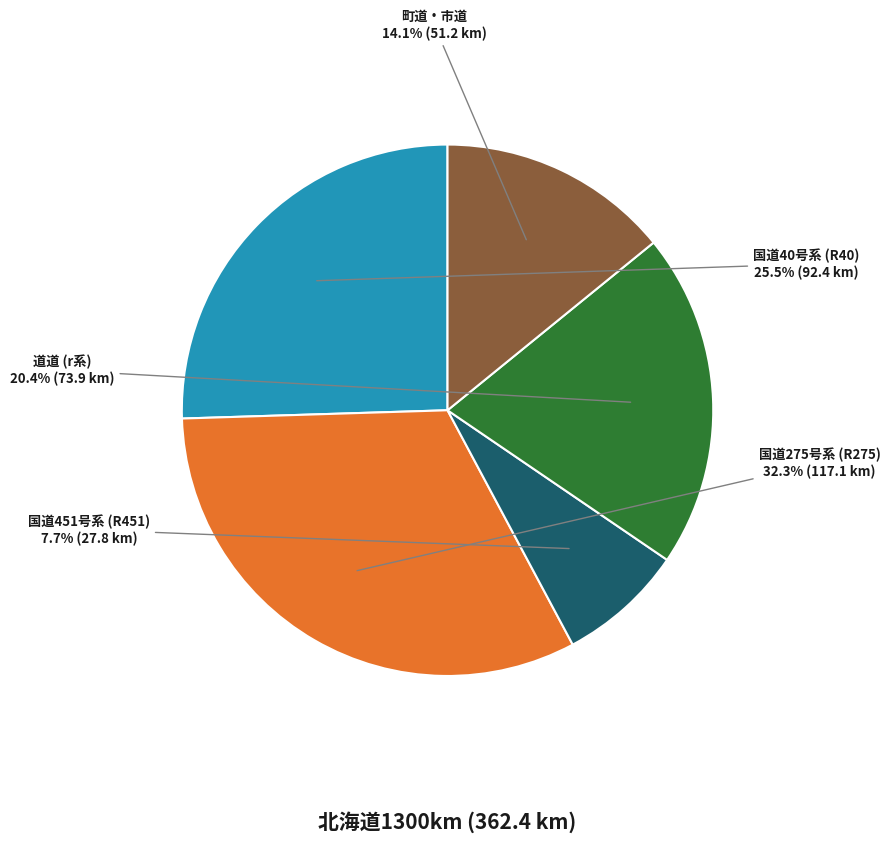

Is there a majority slice in this chart?

No